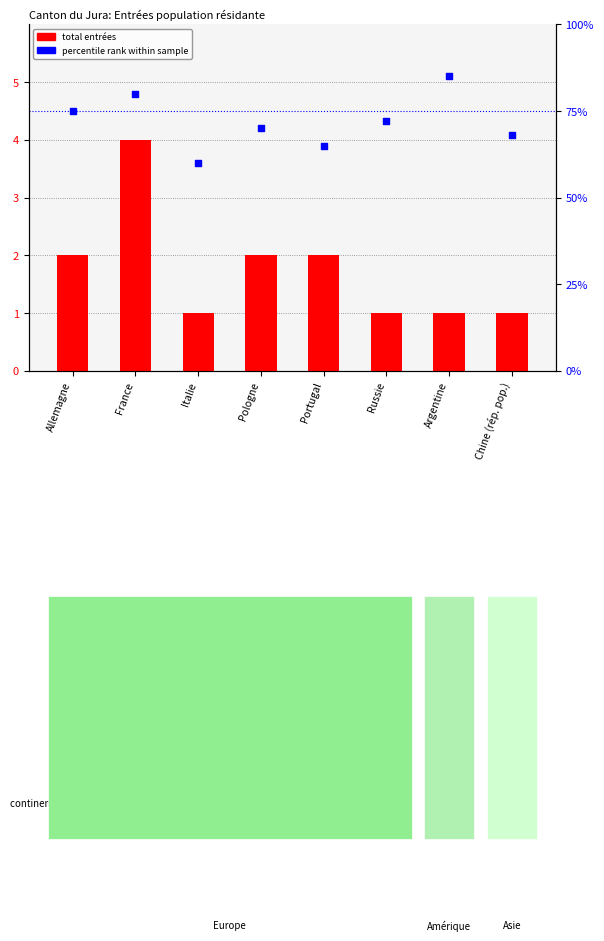

At which category is the sum across all series the highest?

Argentine